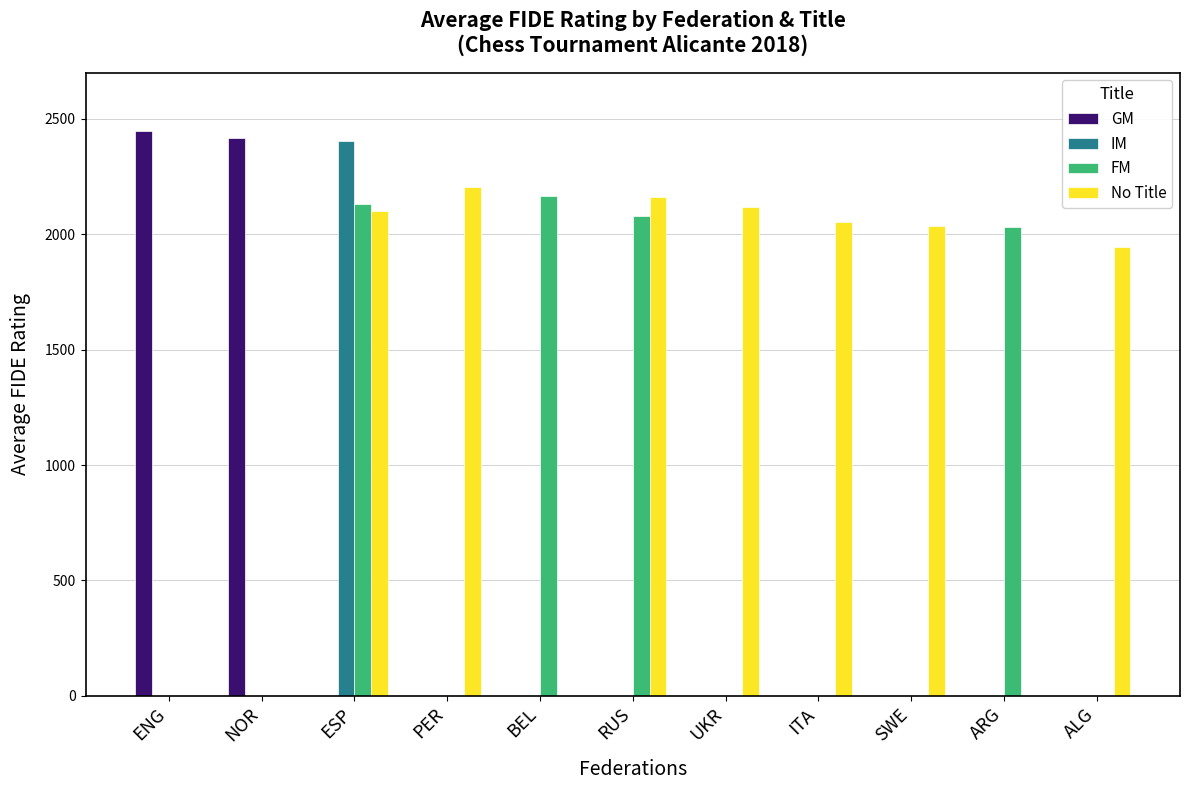

What is the total value across all series at UKR?

2119.0